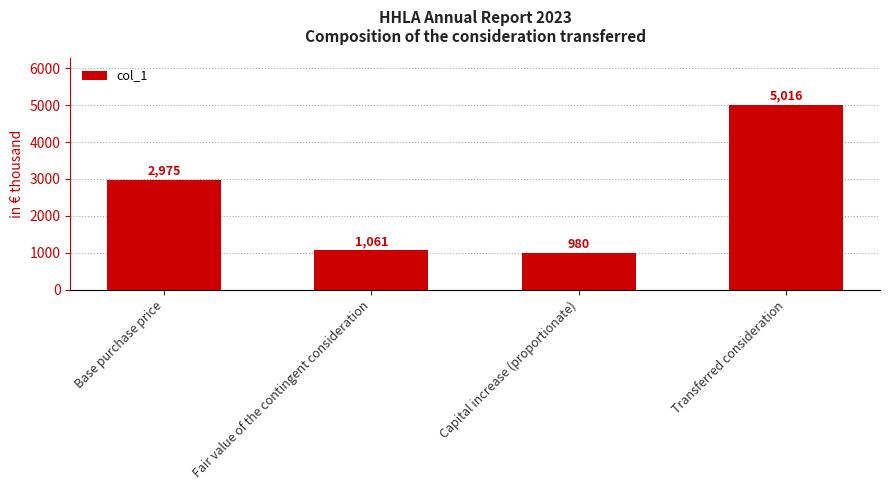

What is the label of the 3rd bar from the right?

Fair value of the contingent consideration